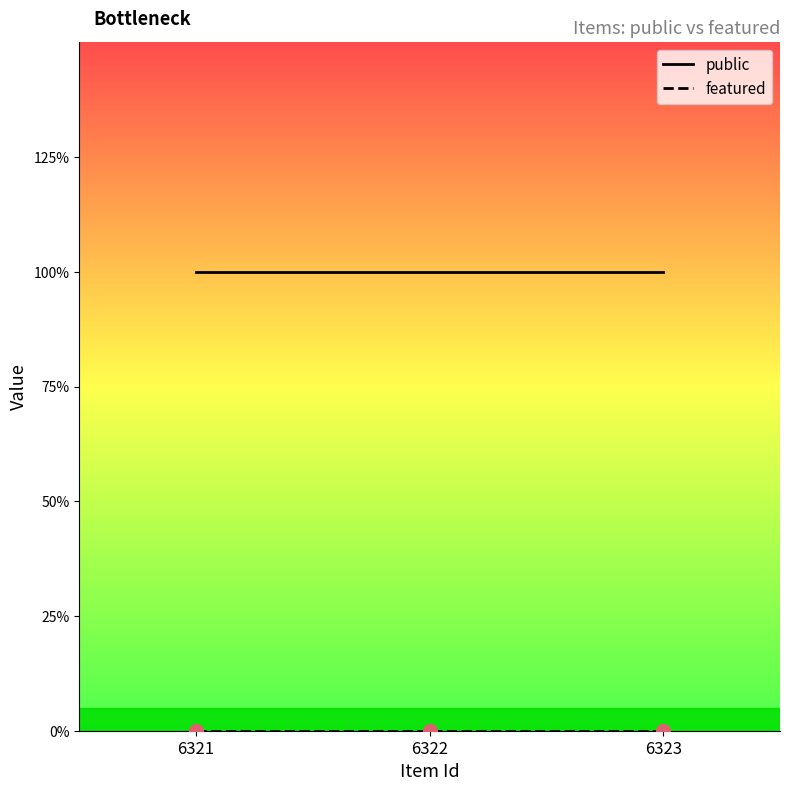

At how many categories does at least one series exceed 0?

3